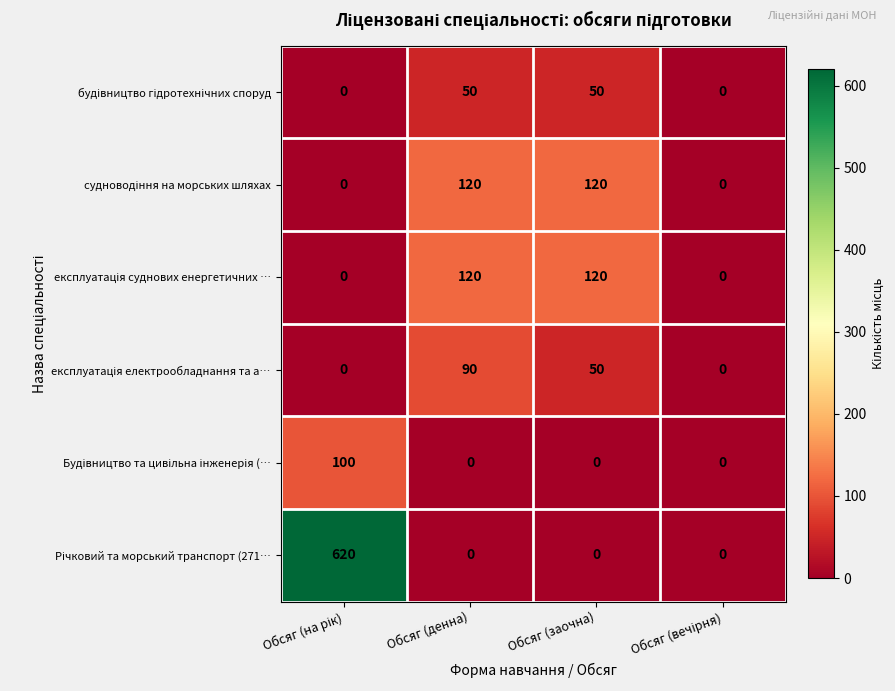

What is the total value across all series at Обсяг (заочна)?

340